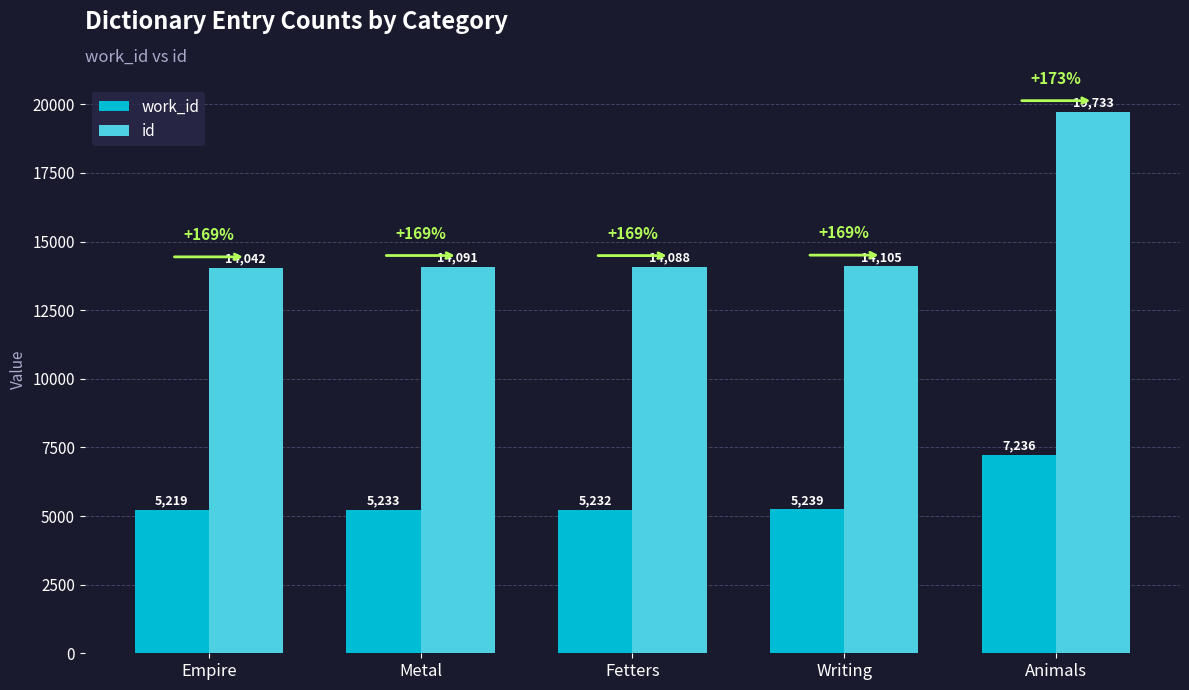

The value of id at Metal is 22964. True or false?

False